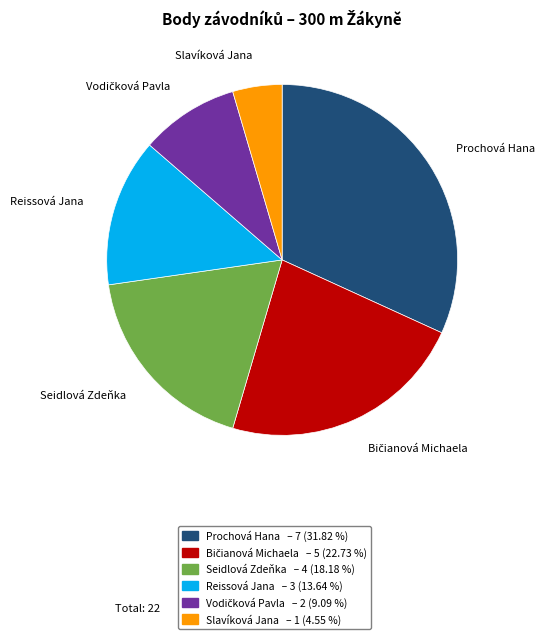

Does any single category account for the majority?

No